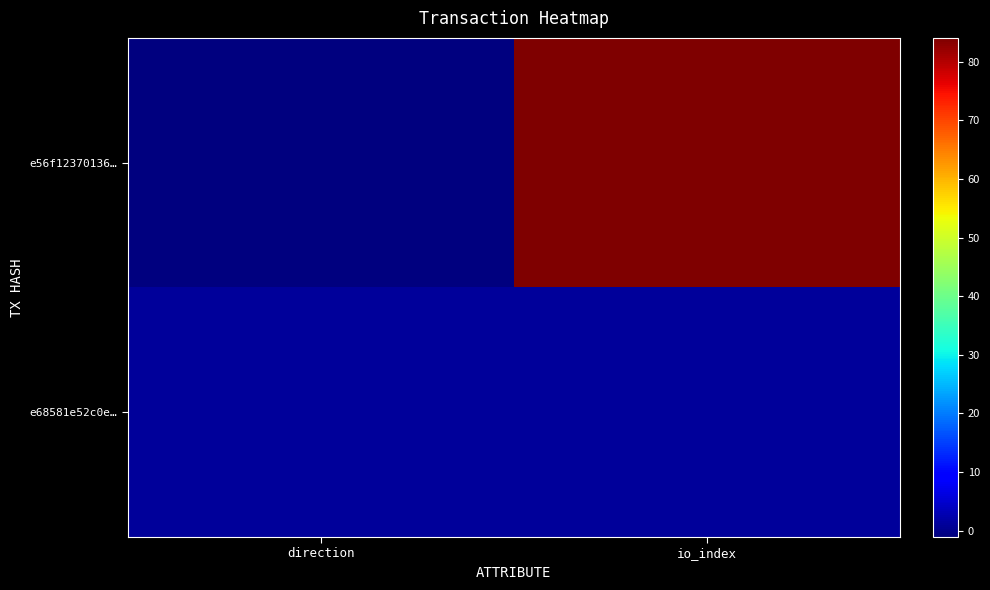

What is the spread (max minus min) of values at io_index?

83